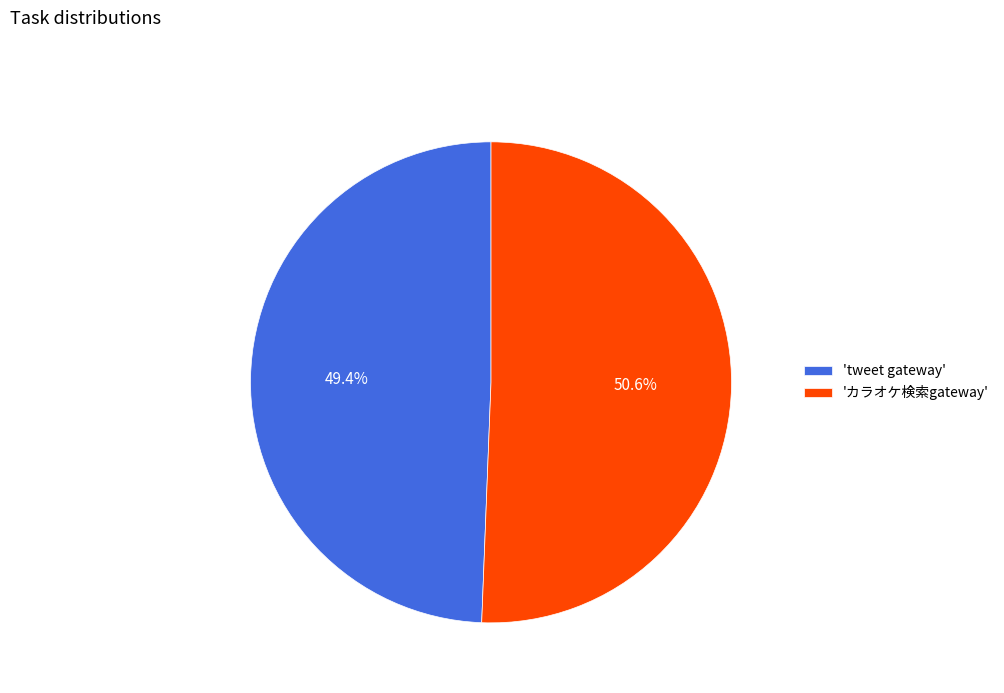

How many slices are in this pie chart?

2